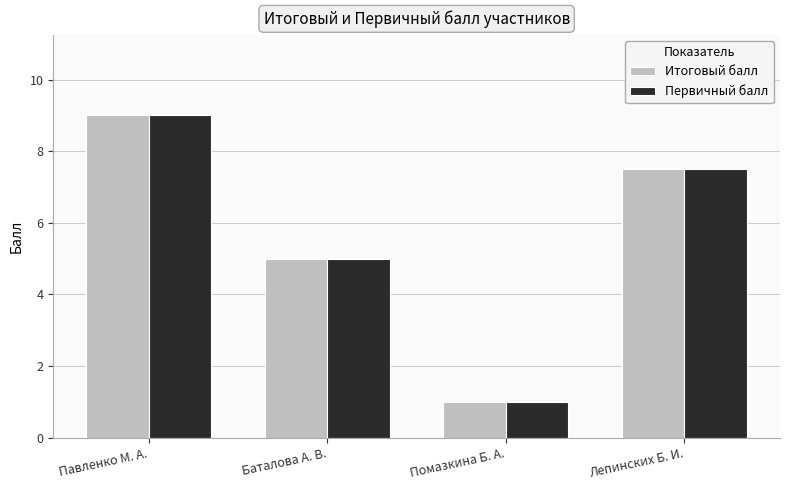

Reading right to left, extract all data points from this chart.

Итоговый балл: Лепинских Б. И.=7.5	Помазкина Б. А.=1.0	Баталова А. В.=5.0	Павленко М. А.=9.0
Первичный балл: Лепинских Б. И.=7.5	Помазкина Б. А.=1.0	Баталова А. В.=5.0	Павленко М. А.=9.0